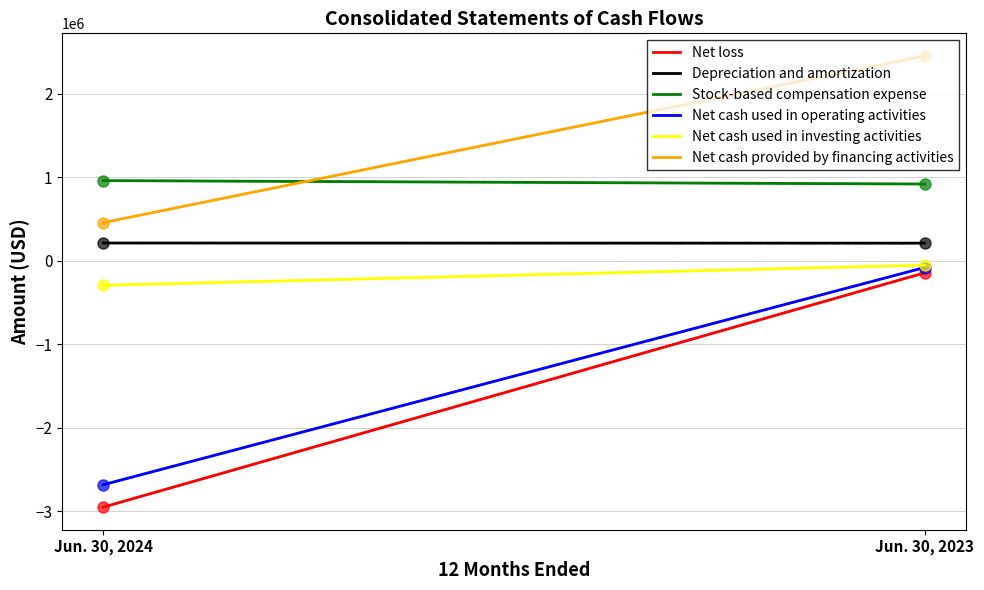

How many lines are shown in the chart?

6